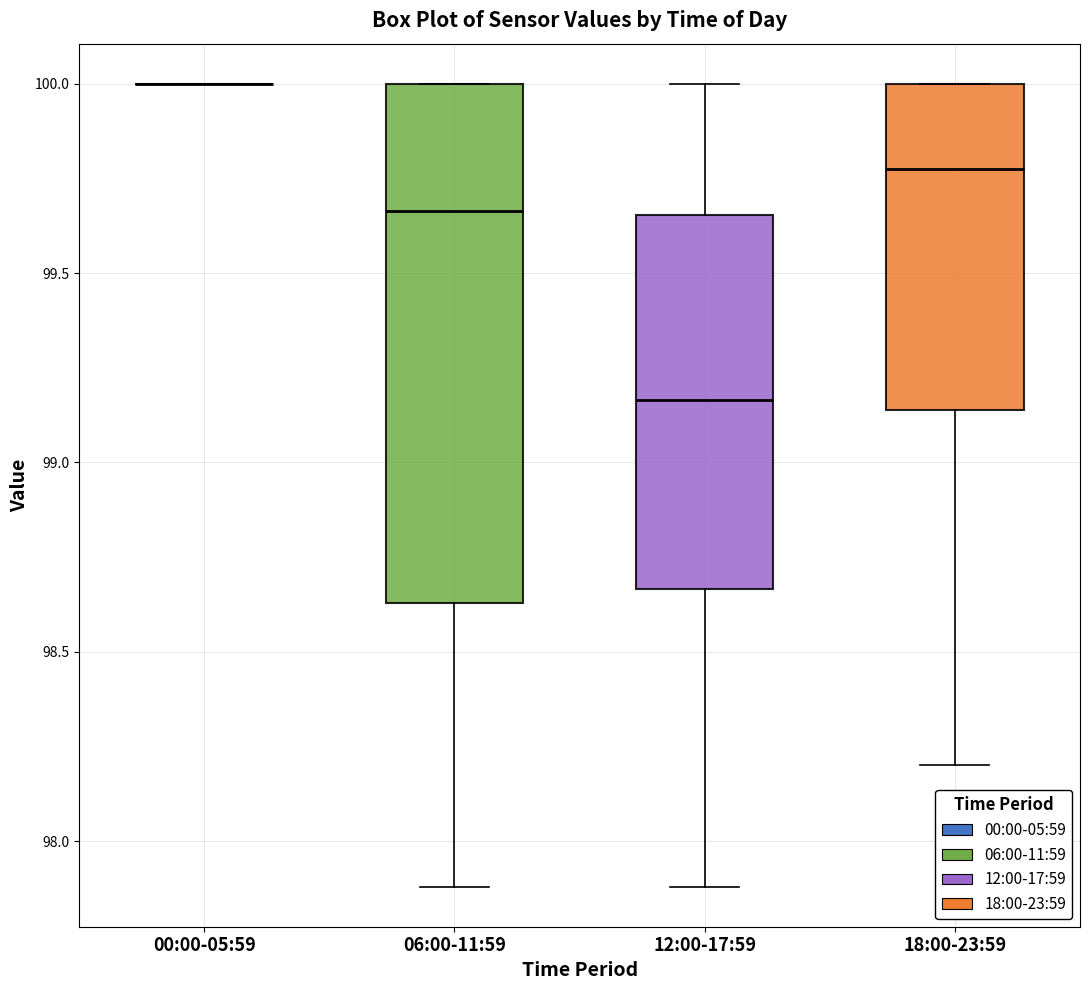

Where is the lower edge of the box for 18:00-23:59 on the y-axis? The values are not printed on the chart, so give them approximately, as read against the axis.

99.15